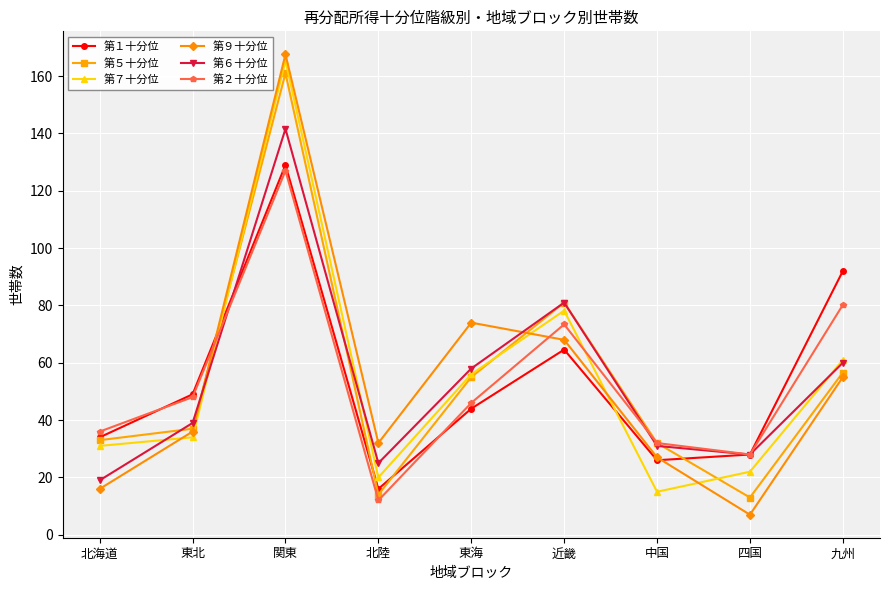

How many lines are shown in the chart?

6